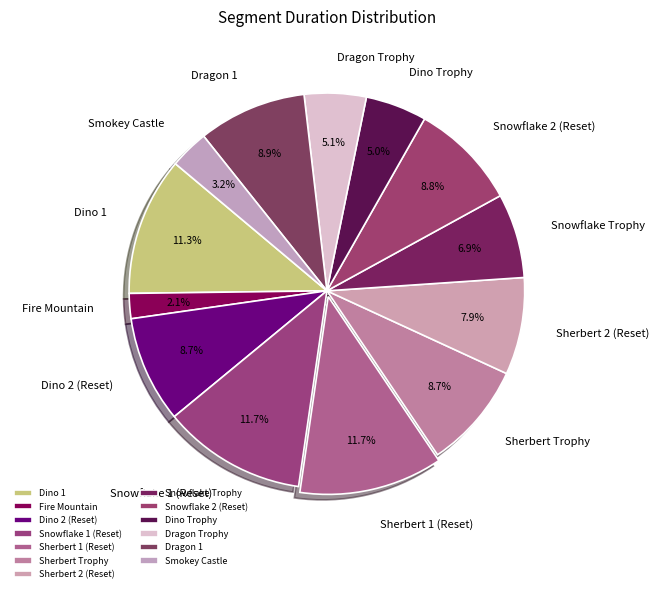

Do Sherbert Trophy and Dino 1 together represent more than half of the pie?

No